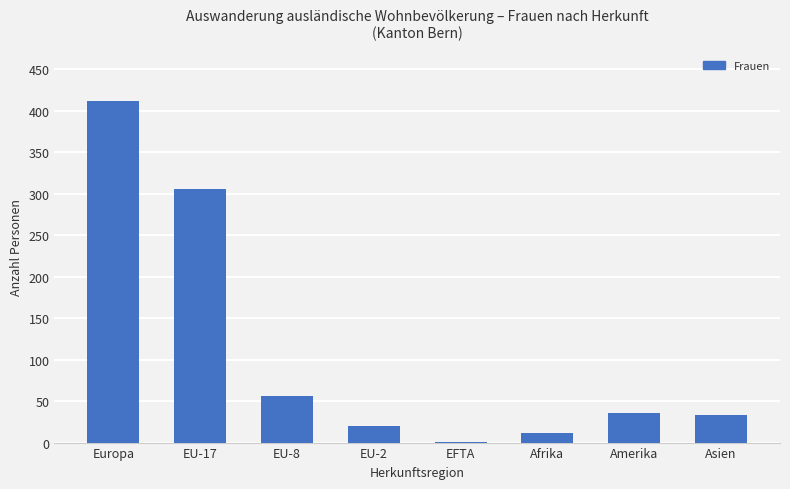

Where does the data first go above 36?

Europa